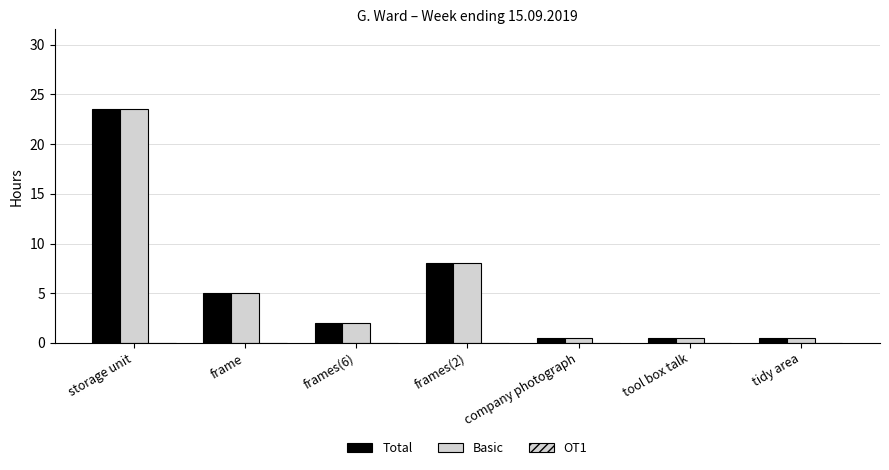

Which category has the highest value in the Basic series?

storage unit